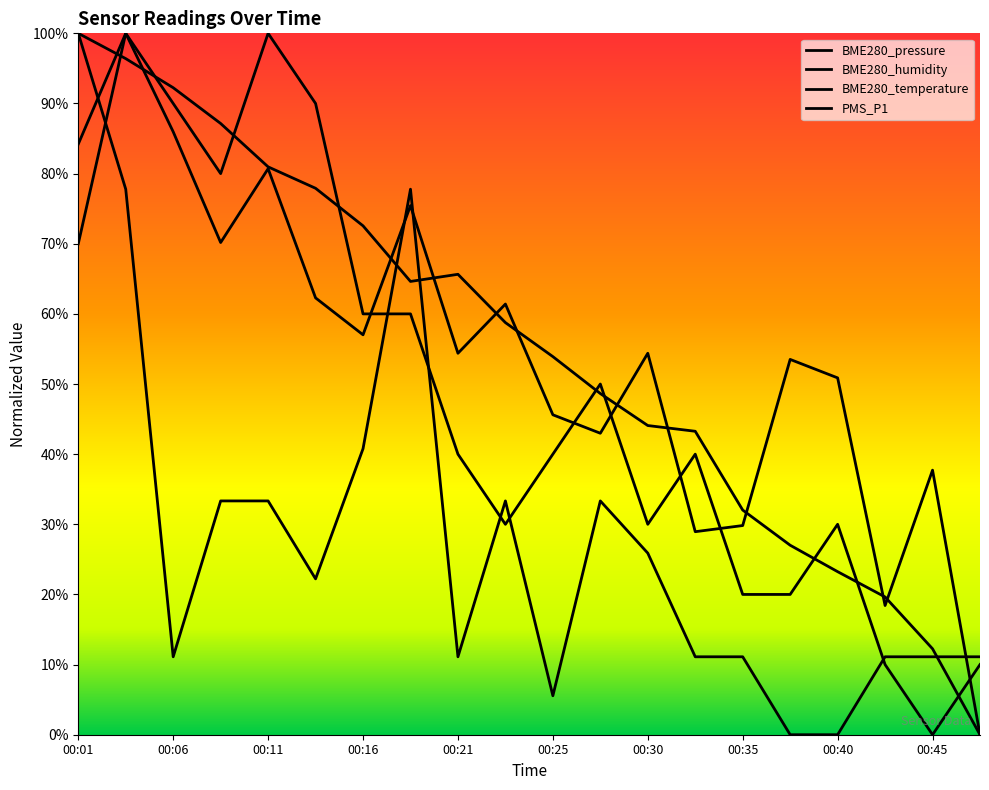

What are all the series names shown in the legend?

BME280_pressure, BME280_humidity, BME280_temperature, PMS_P1